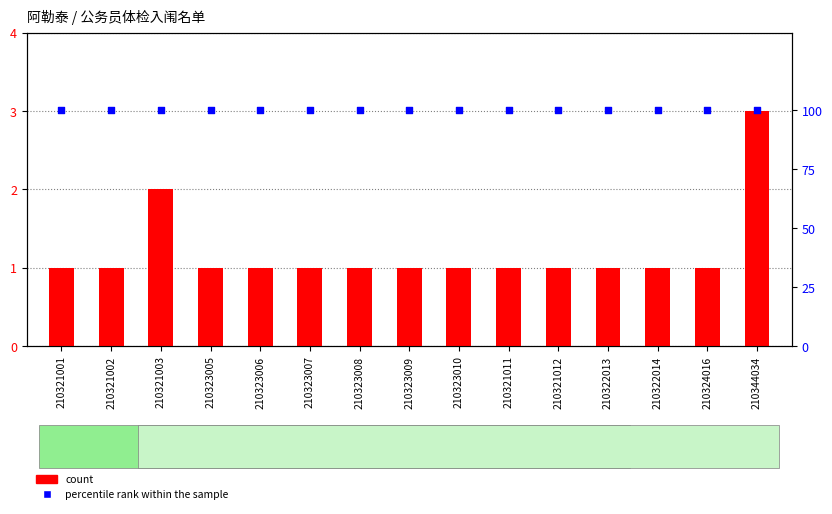

Which series contains the lowest Y value?

count